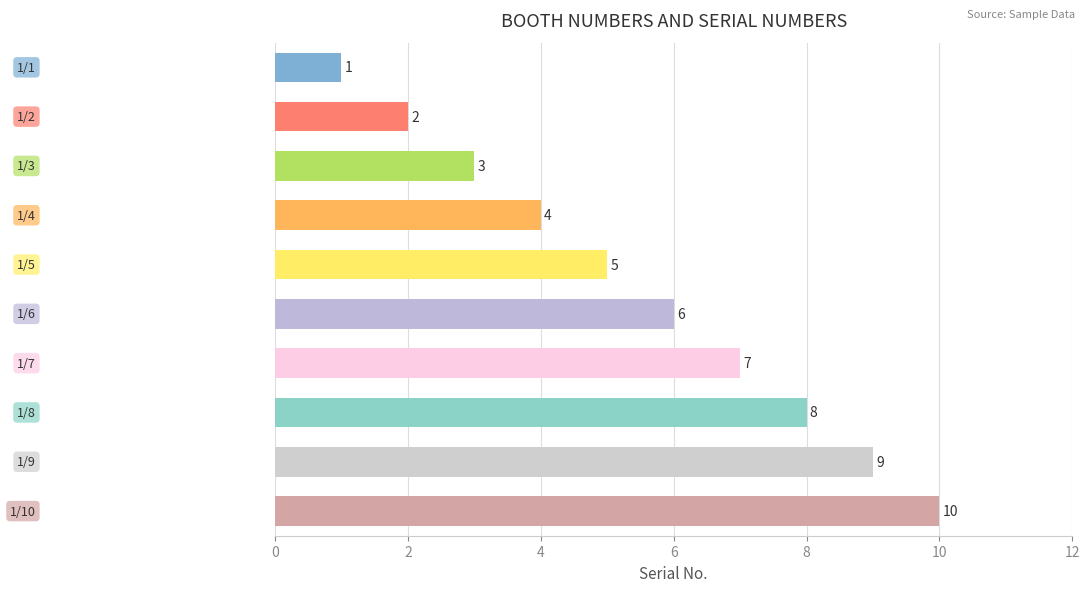

What is the difference between the second highest and second lowest values?

7